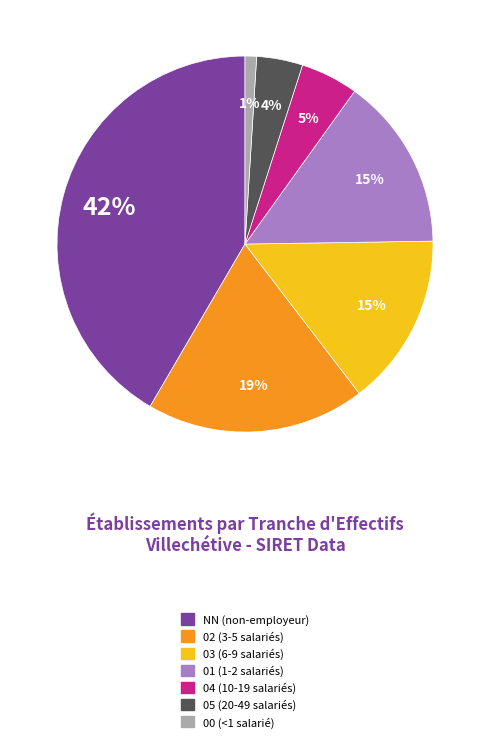

What is the largest slice in the pie chart?

NN